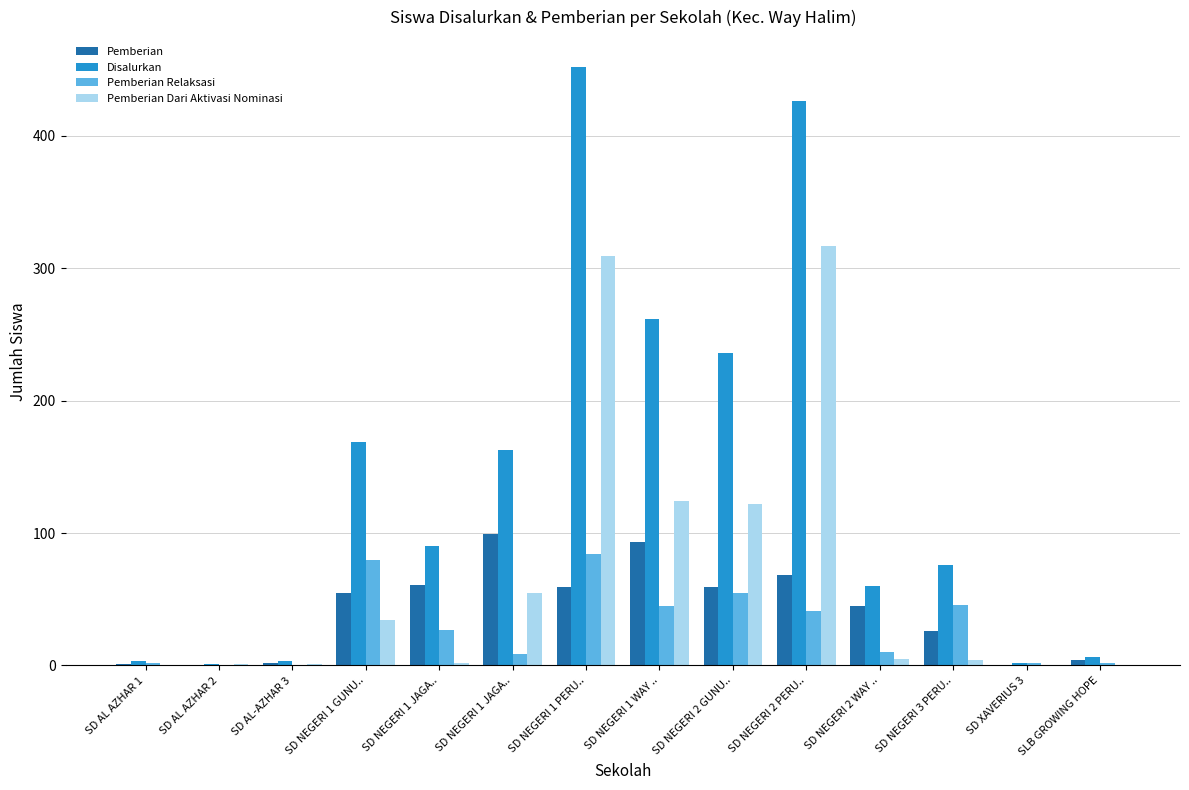

Are the bars horizontal?

No